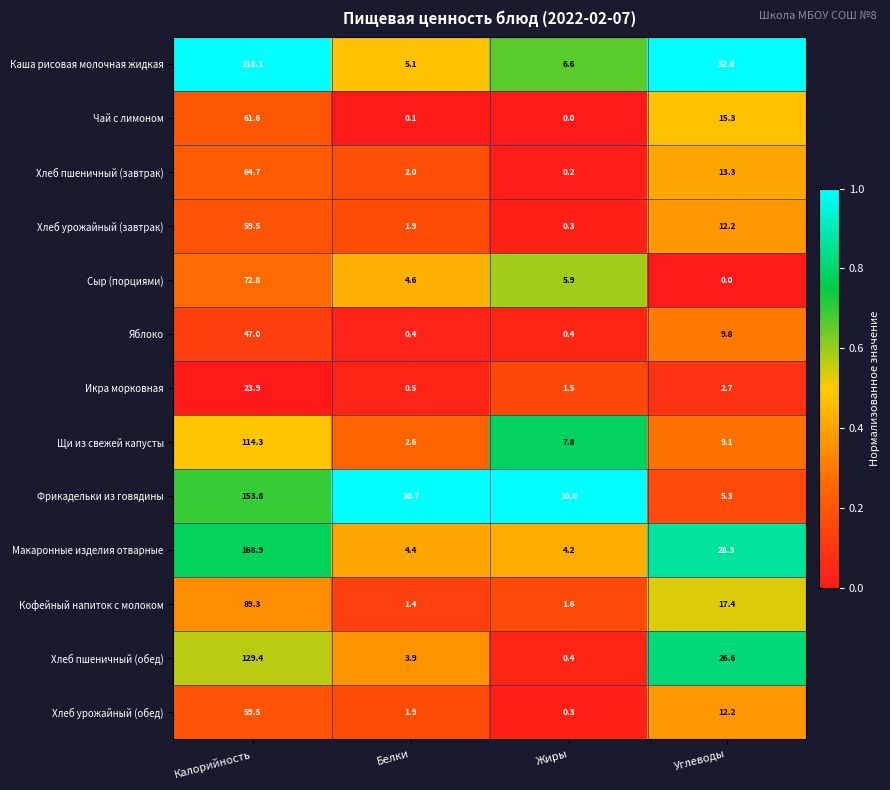

Is it true that Хлеб пшеничный (обед) equals 26.6 at Углеводы?

True